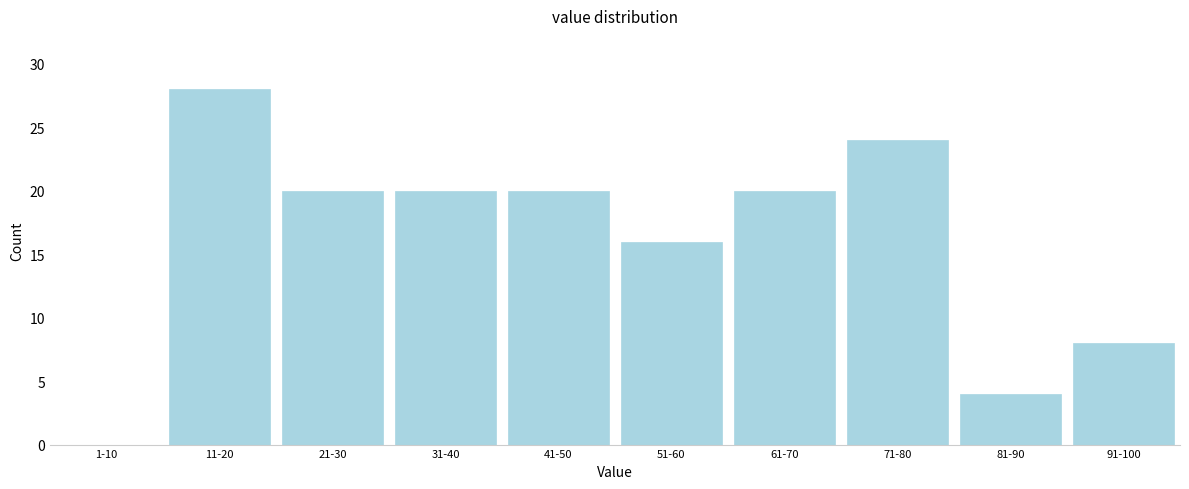

Reading right to left, transcribe all the data shown in this chart.

91-100=8	81-90=4	71-80=24	61-70=20	51-60=16	41-50=20	31-40=20	21-30=20	11-20=28	1-10=0